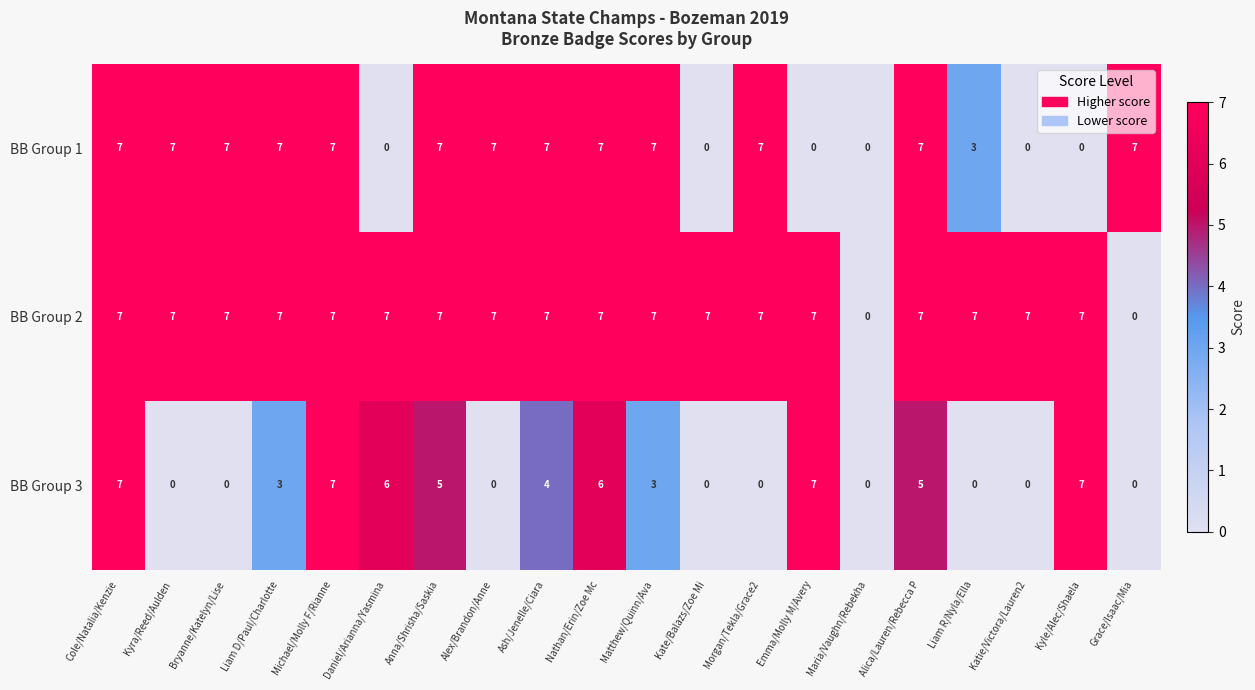

What is the difference between the highest and lowest values at Alex/Brandon/Anne?

7